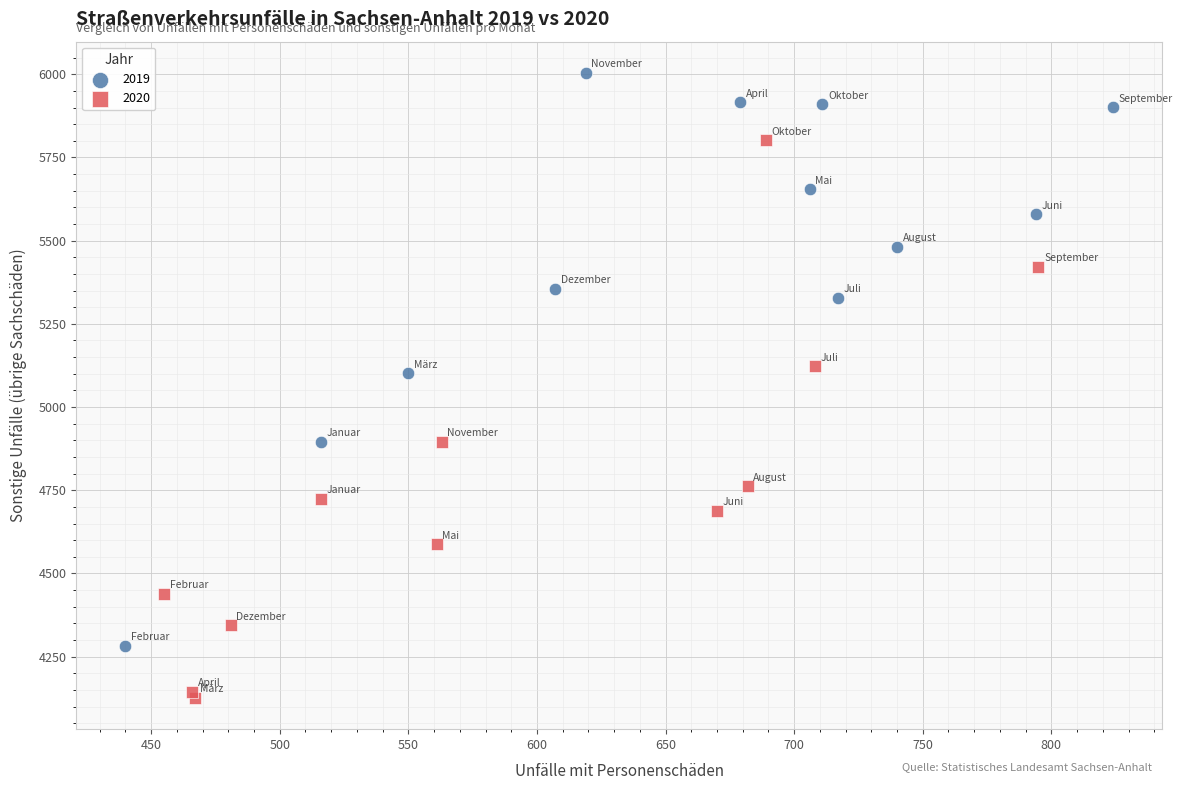

Which series reaches the maximum Y coordinate?

2019